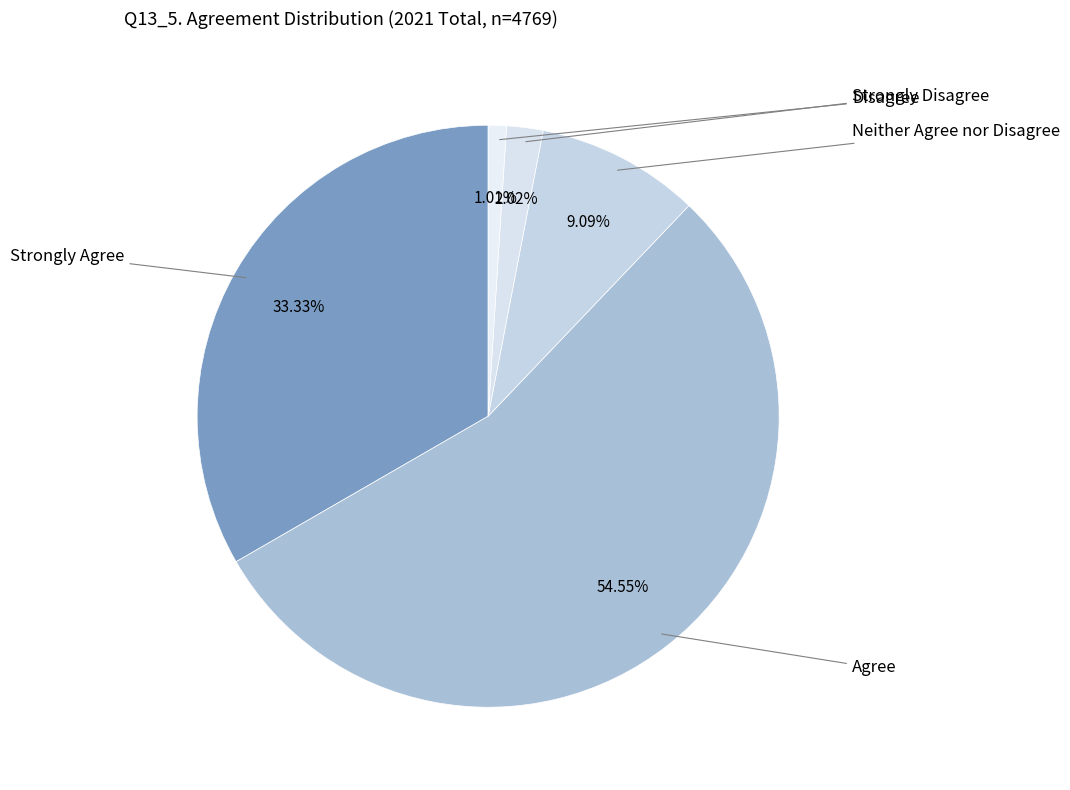

What portion of the pie excludes Strongly Disagree?

99.0%